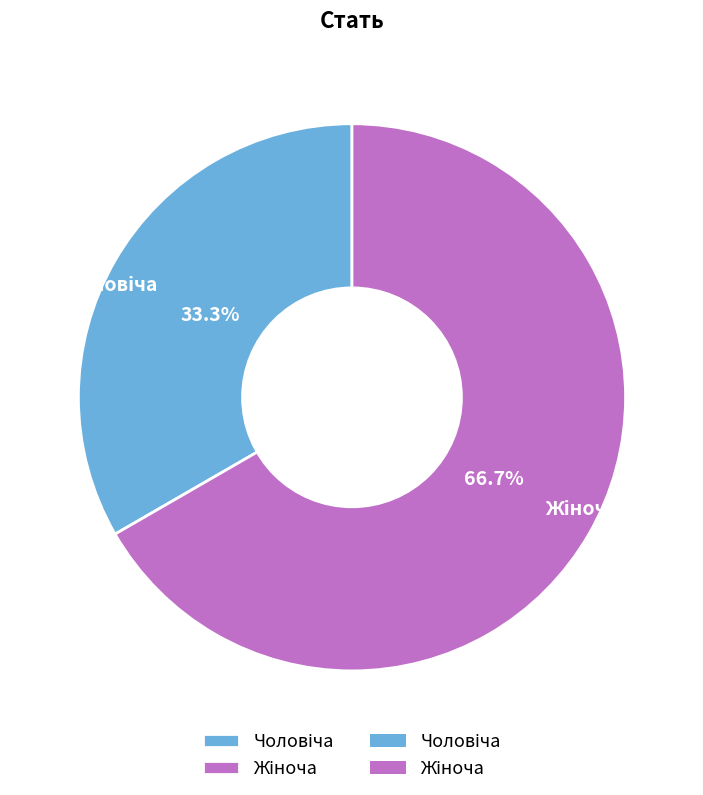

Is there any slice that represents more than half of the pie?

Yes